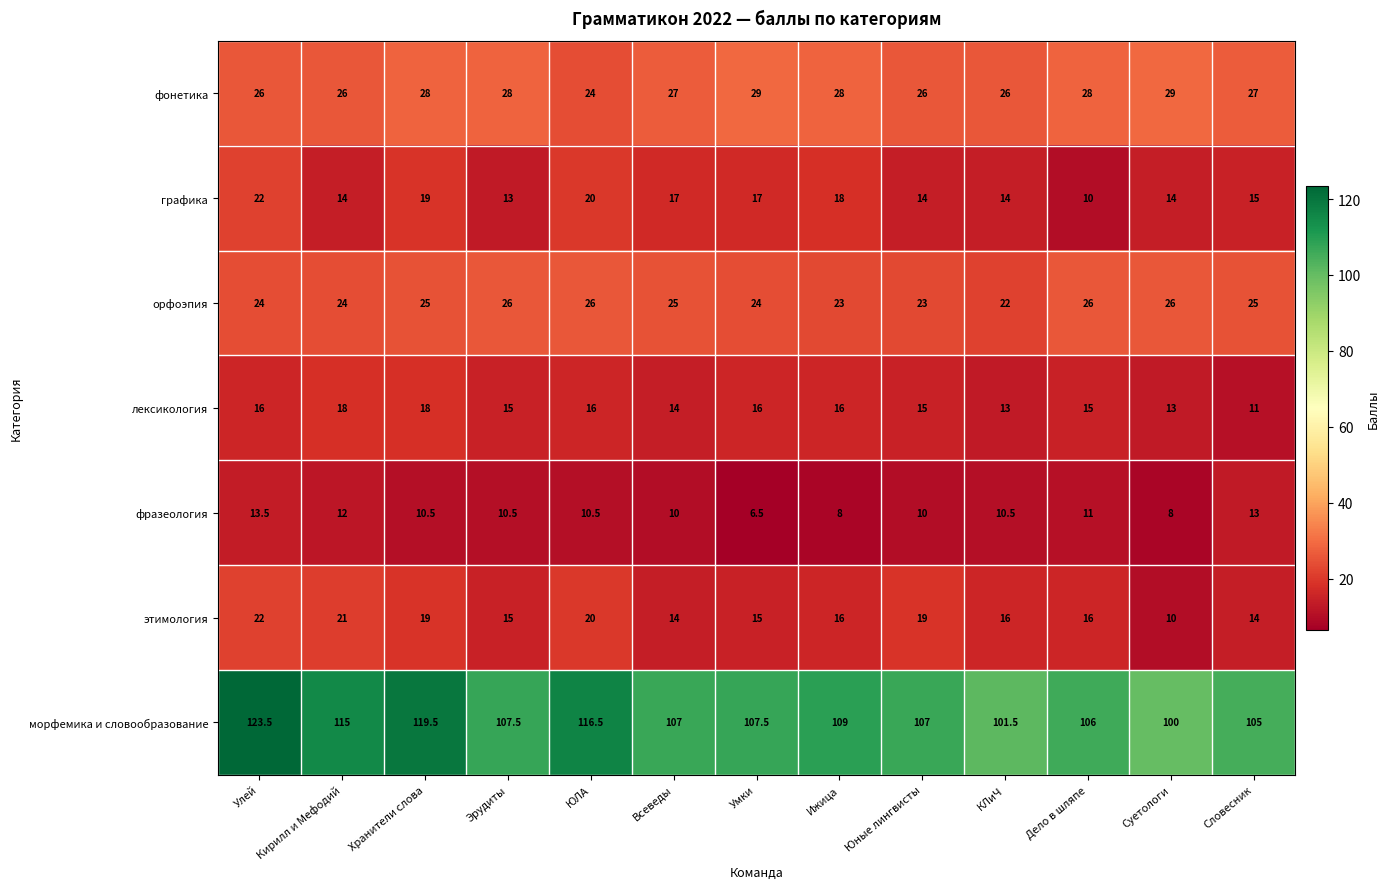

At how many categories does at least one series exceed 39?

13